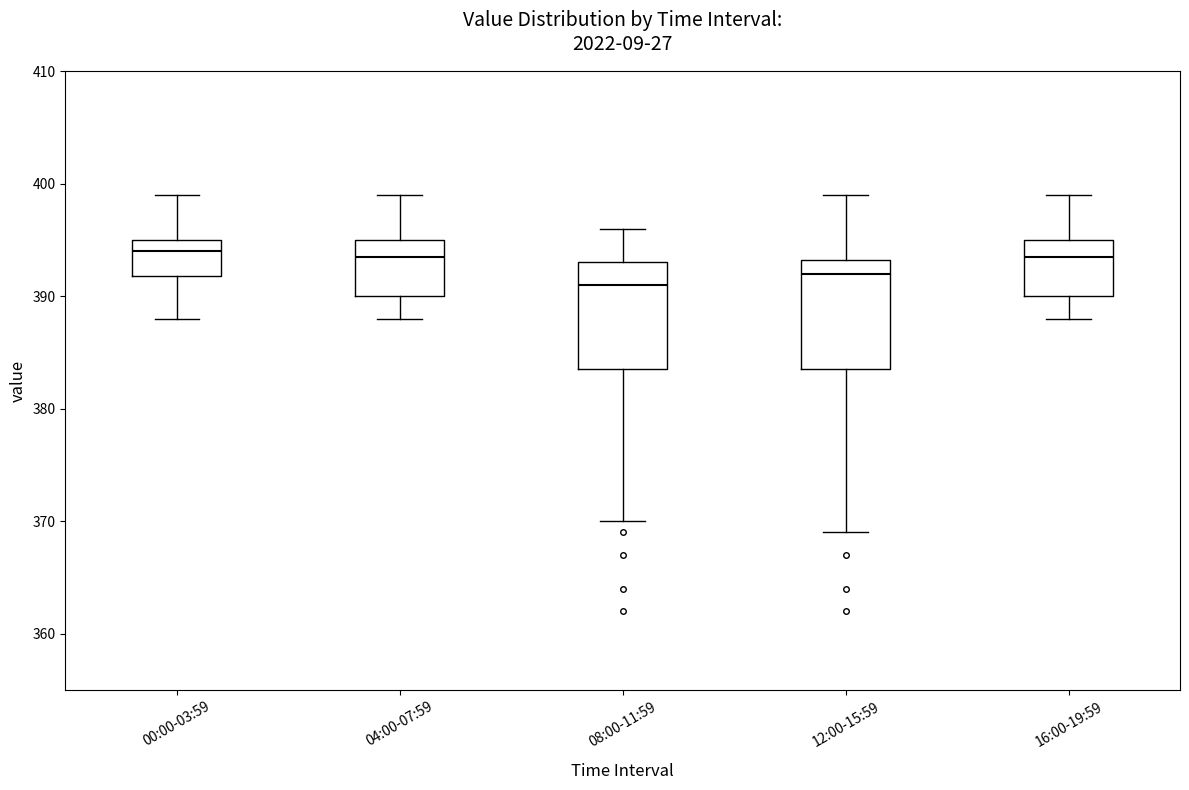

Which box has the lowest median line?

08:00-11:59